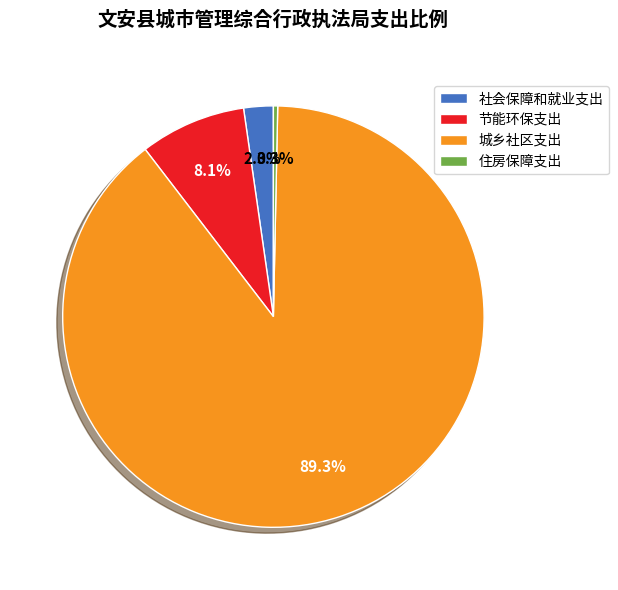

What portion of the pie excludes 住房保障支出?

99.7%